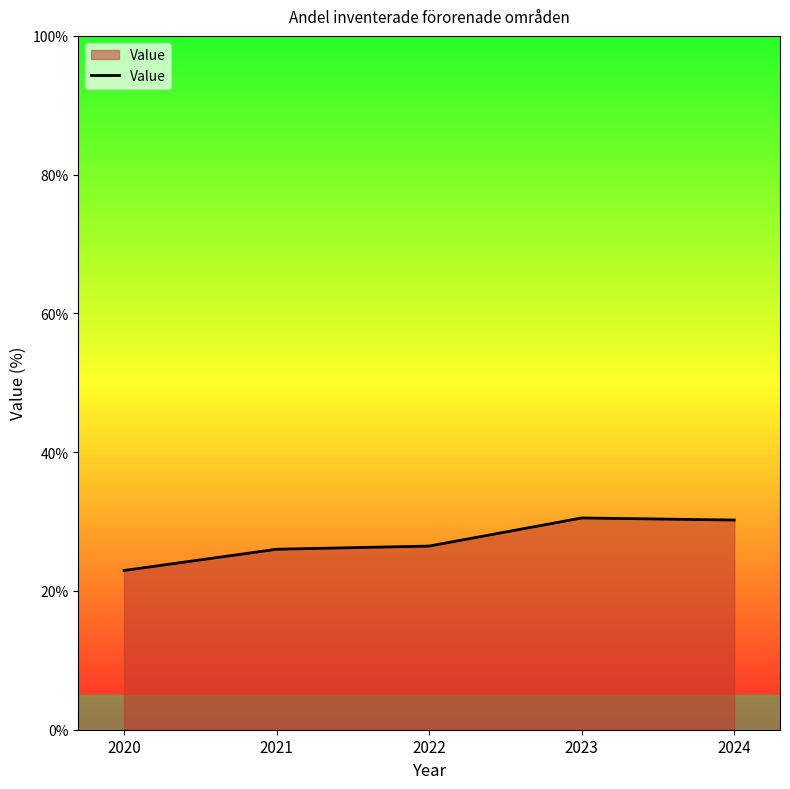

How many lines are shown in the chart?

1